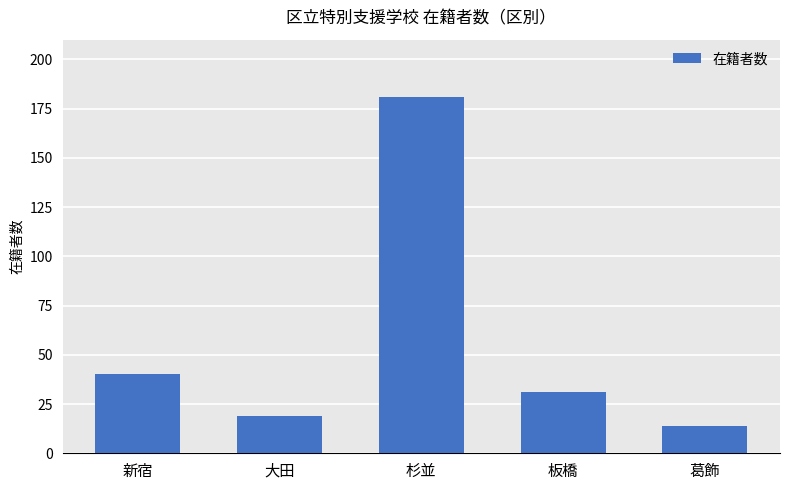

How many data points are less than 31?

2